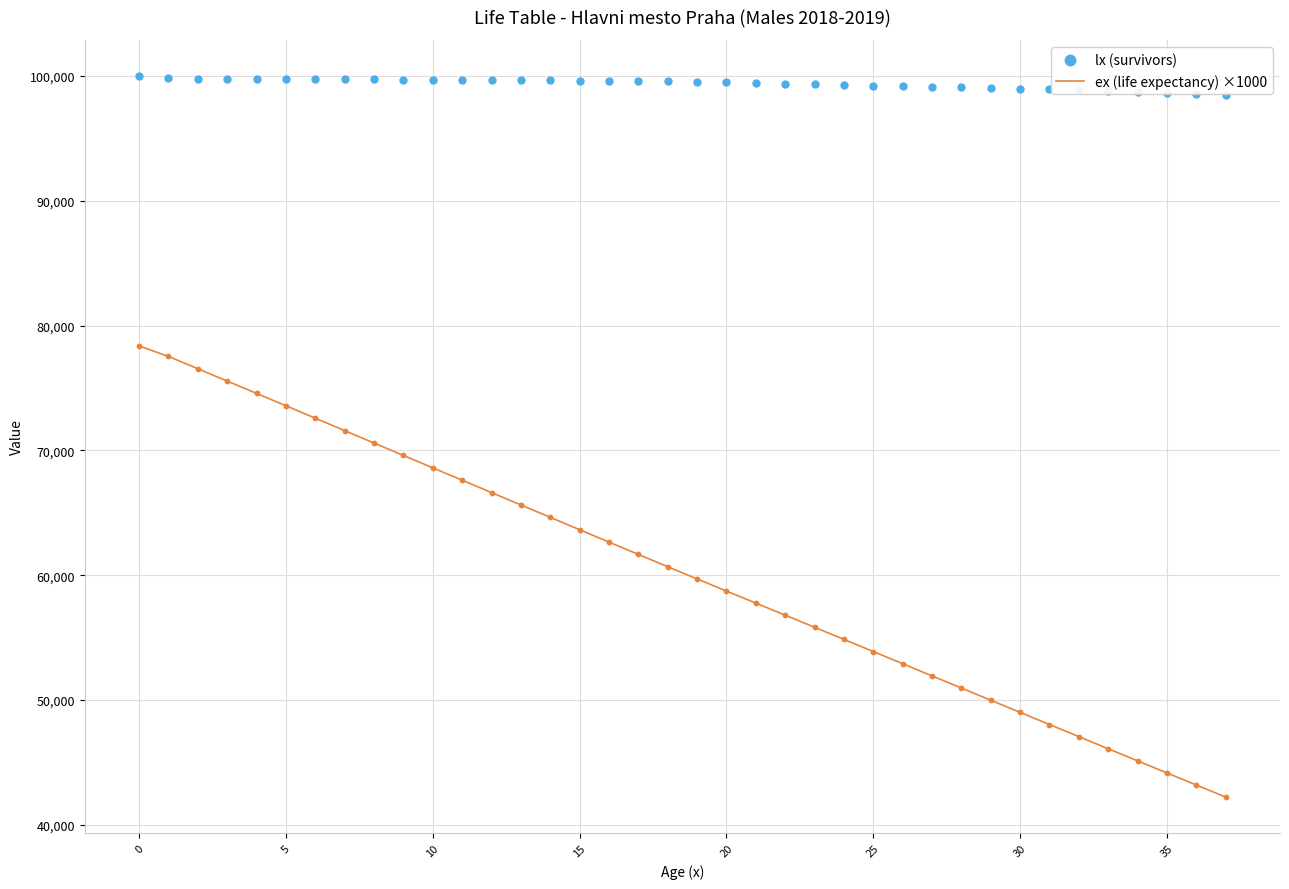

What are all the series names shown in the legend?

ex (life expectancy) ×1000, lx (survivors)